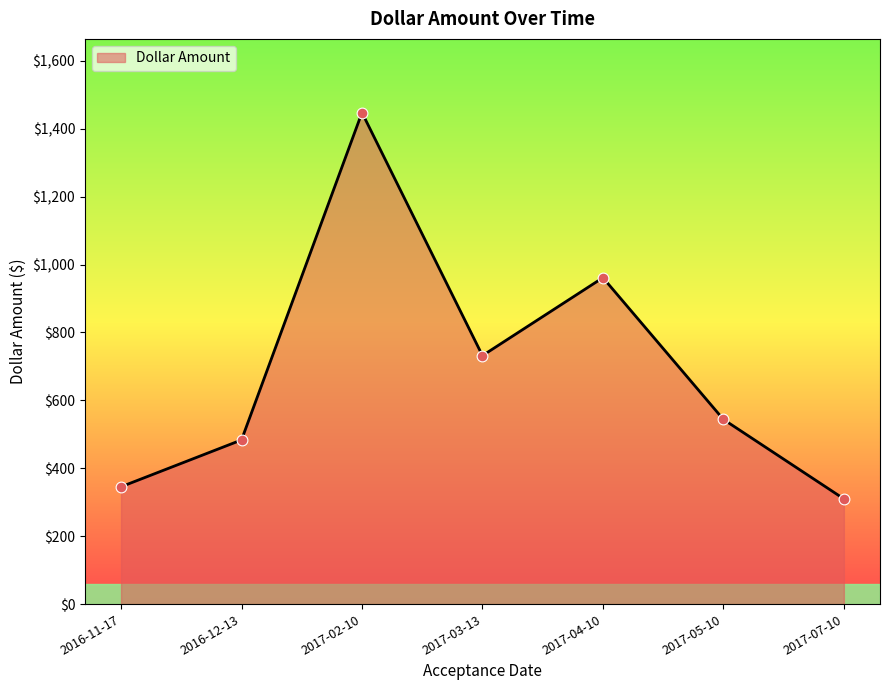

Between 2017-03-13 and 2016-11-17, which is larger?

2017-03-13